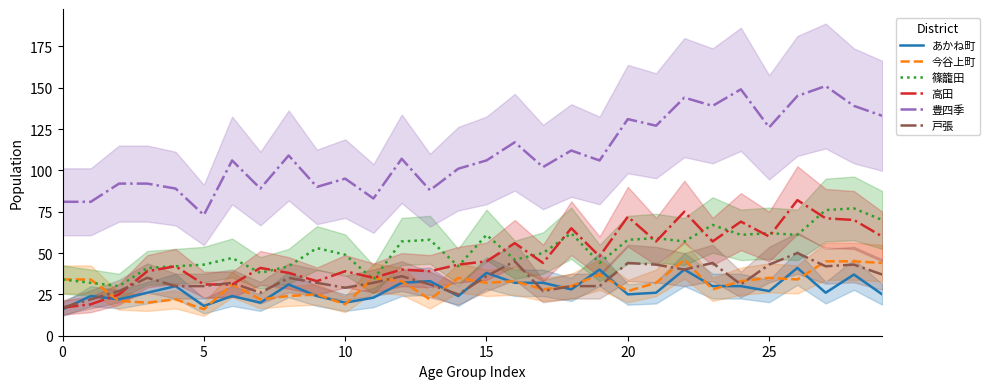

What is the label of the 29th point from the left?

28